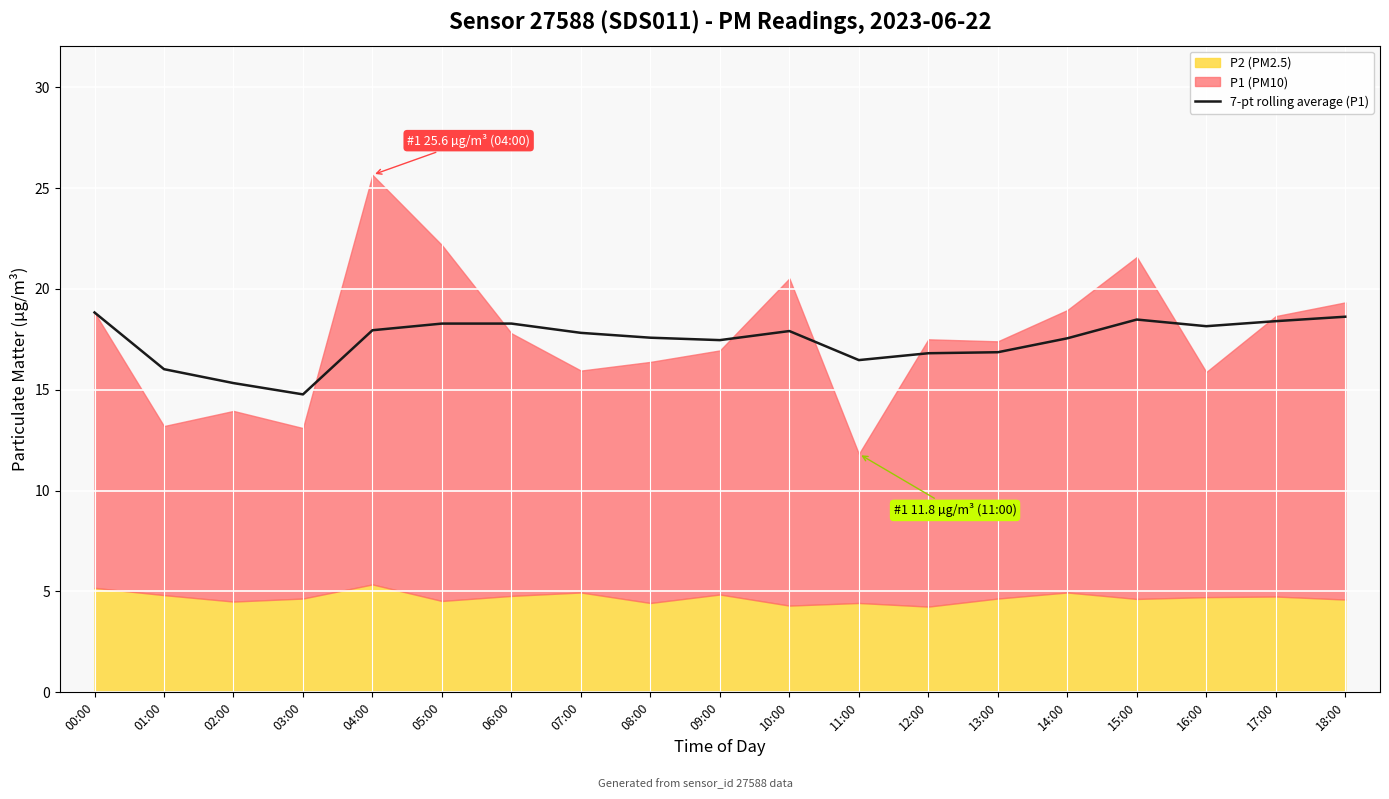

Approximately how many times larger is the value at 05:00 compared to 18:00?

1.0